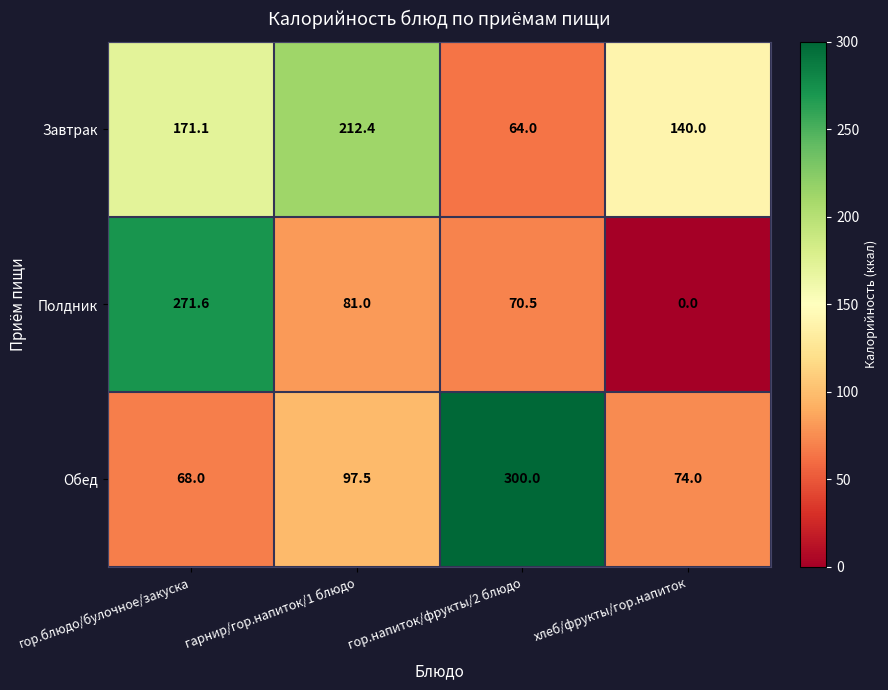

Rank the series by their average value, from lowest to highest.

Полдник, Обед, Завтрак